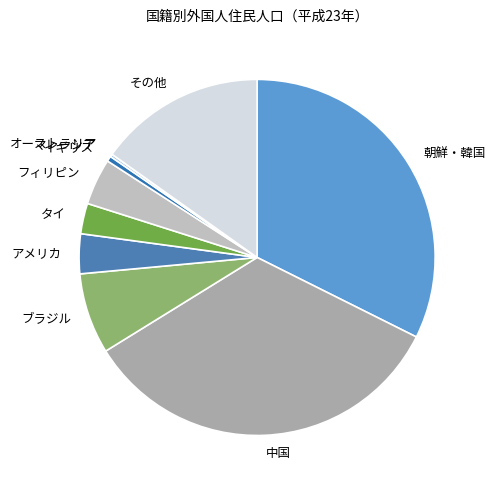

Approximately how many times larger is the value at フィリピン compared to タイ?

1.5